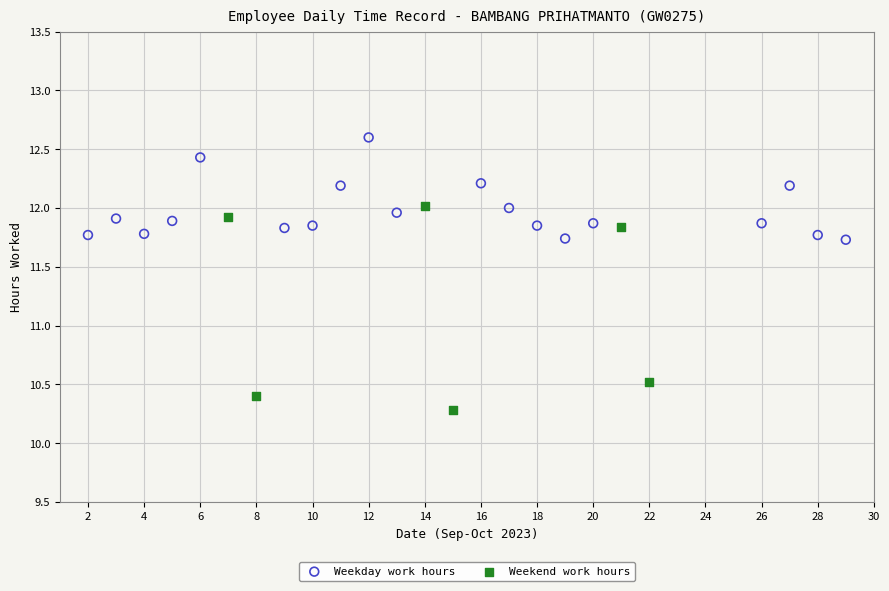

Which series reaches the maximum Y coordinate?

Weekday work hours